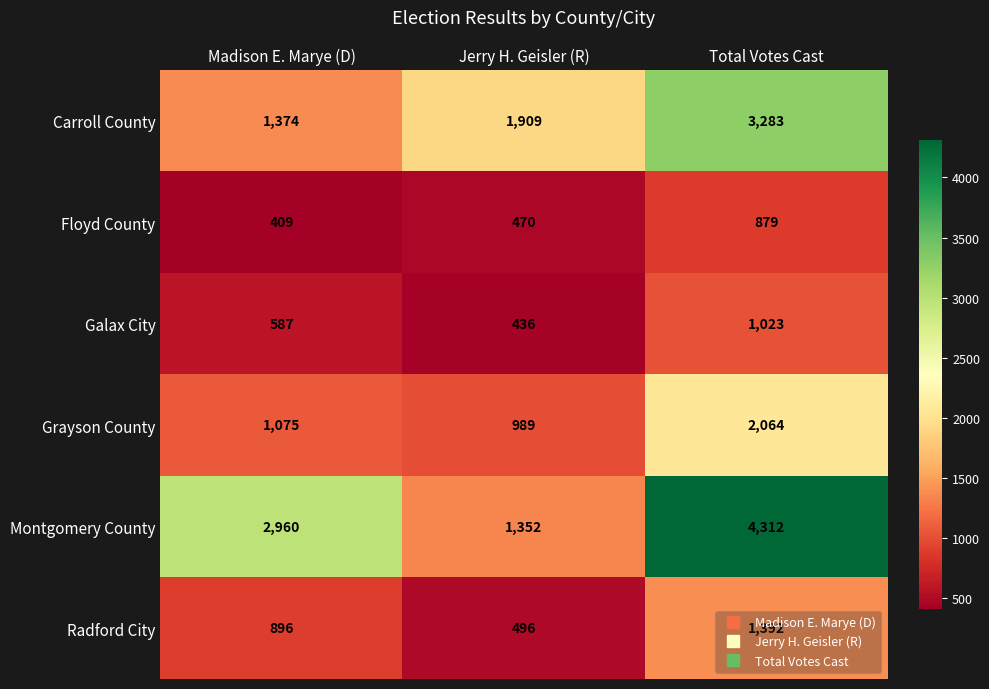

What is the spread (max minus min) of values at Jerry H. Geisler (R)?

1473